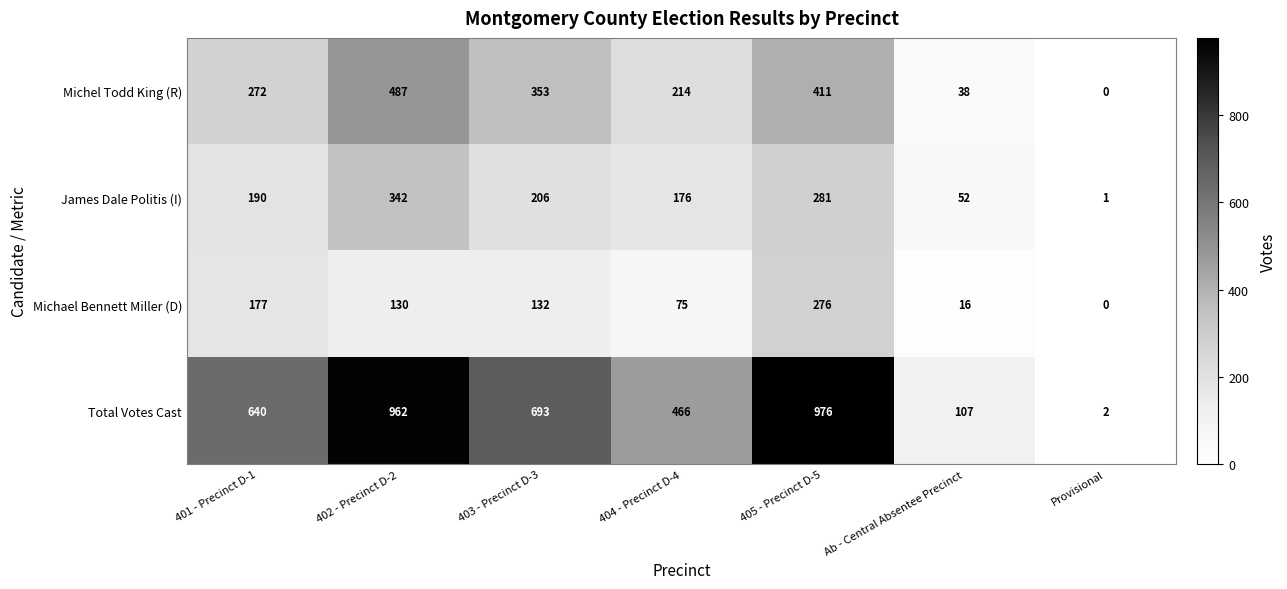

Reading right to left, extract all data points from this chart.

Michel Todd King (R): Provisional=0	Ab - Central Absentee Precinct=38	405 - Precinct D-5=411	404 - Precinct D-4=214	403 - Precinct D-3=353	402 - Precinct D-2=487	401 - Precinct D-1=272
James Dale Politis (I): Provisional=1	Ab - Central Absentee Precinct=52	405 - Precinct D-5=281	404 - Precinct D-4=176	403 - Precinct D-3=206	402 - Precinct D-2=342	401 - Precinct D-1=190
Michael Bennett Miller (D): Provisional=0	Ab - Central Absentee Precinct=16	405 - Precinct D-5=276	404 - Precinct D-4=75	403 - Precinct D-3=132	402 - Precinct D-2=130	401 - Precinct D-1=177
Total Votes Cast: Provisional=2	Ab - Central Absentee Precinct=107	405 - Precinct D-5=976	404 - Precinct D-4=466	403 - Precinct D-3=693	402 - Precinct D-2=962	401 - Precinct D-1=640